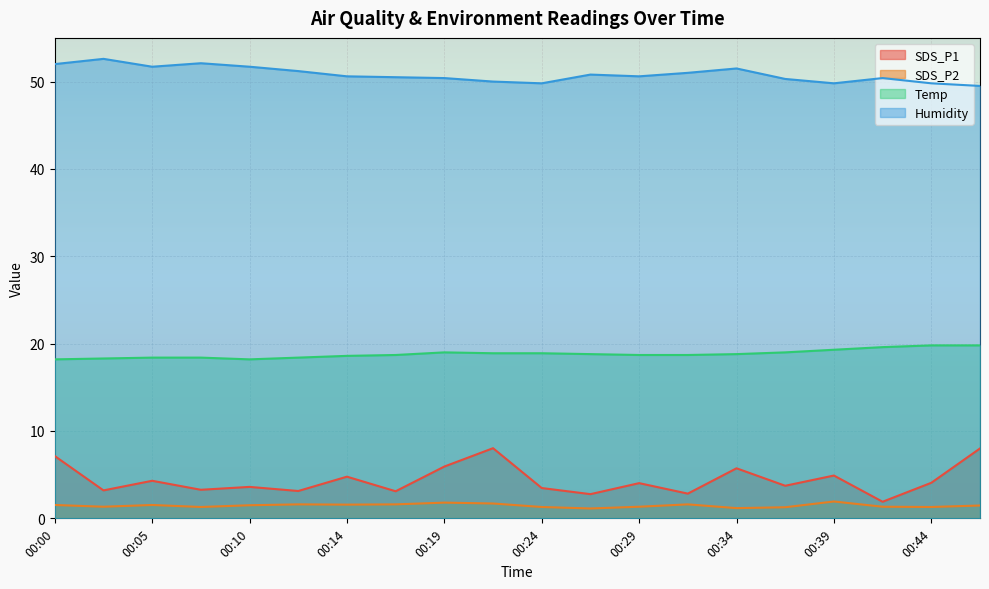

Does the chart display data point markers on the line(s)?

No